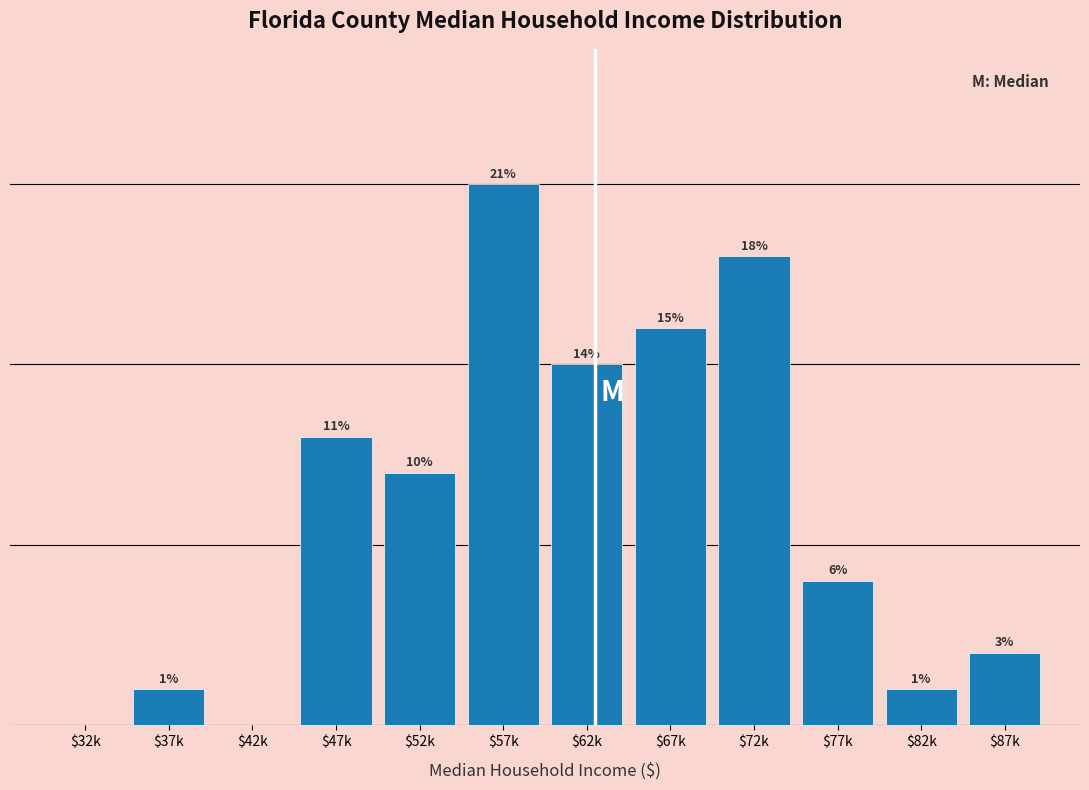

Which label corresponds to the largest value in the chart?

$57k